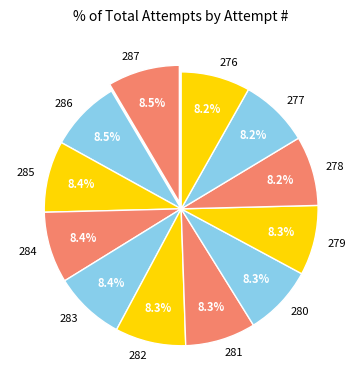

Do 279 and 285 together represent more than half of the pie?

No